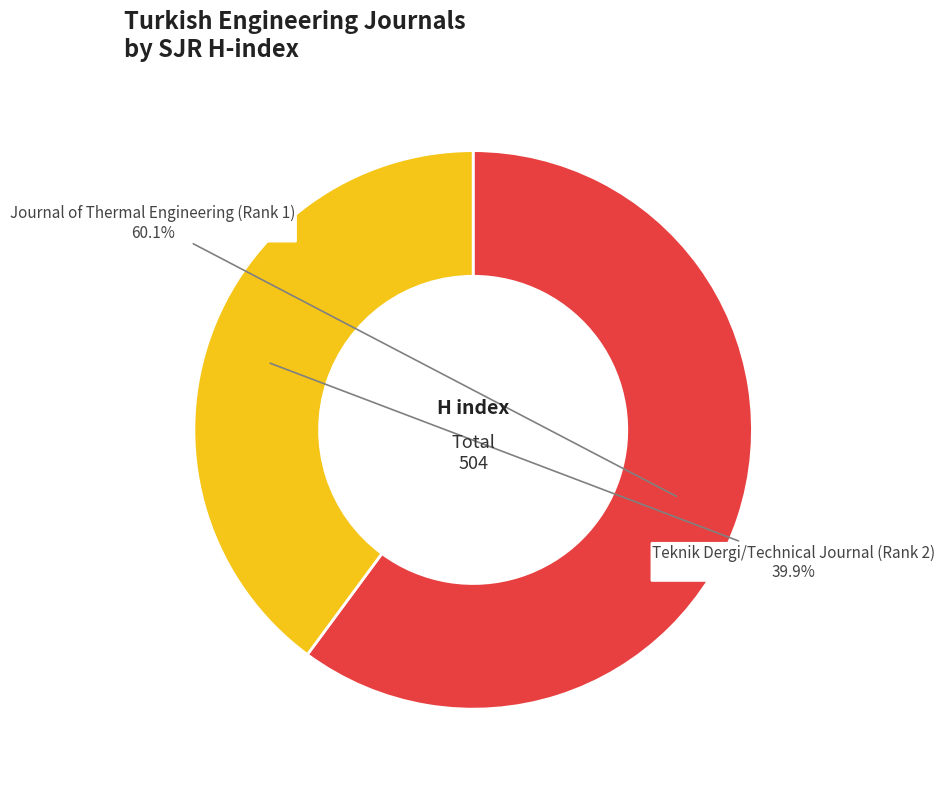

Is it true that Teknik Dergi/Technical Journal (Rank 2) is 52% of the pie?

False